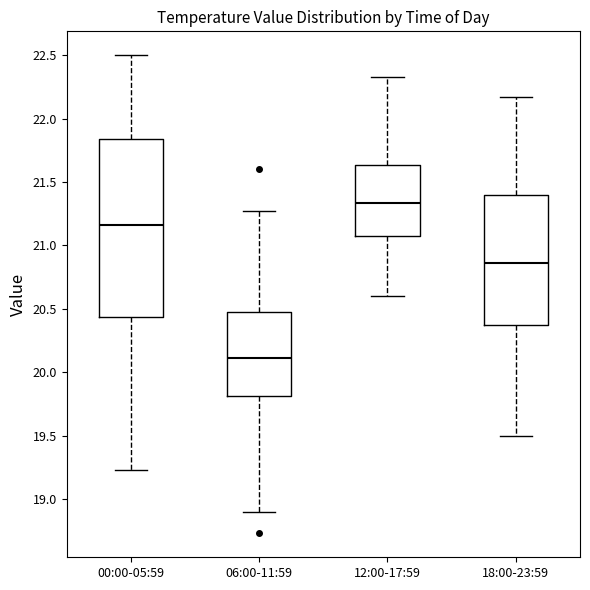

Where does the lower whisker of the box for 00:00-05:59 end on the y-axis? The values are not printed on the chart, so give them approximately, as read against the axis.

19.25